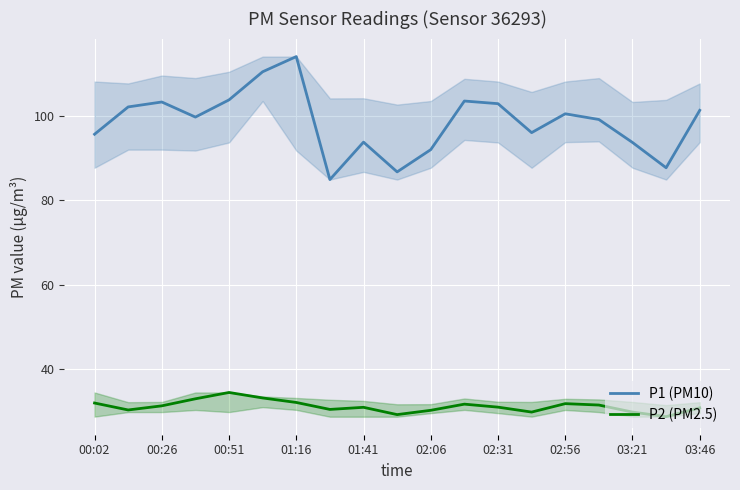

True or false: P2 (PM2.5) and P1 (PM10) intersect in this chart.

False